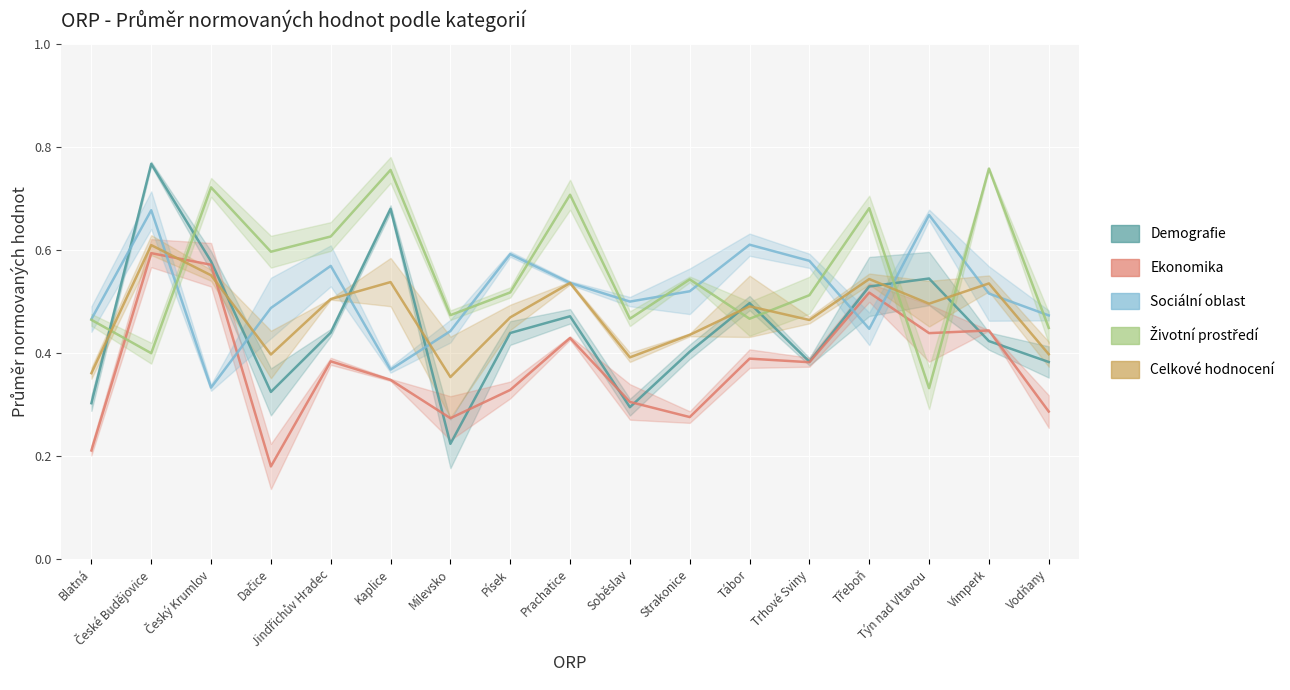

Which series has the largest total across all categories?

Životní prostředí